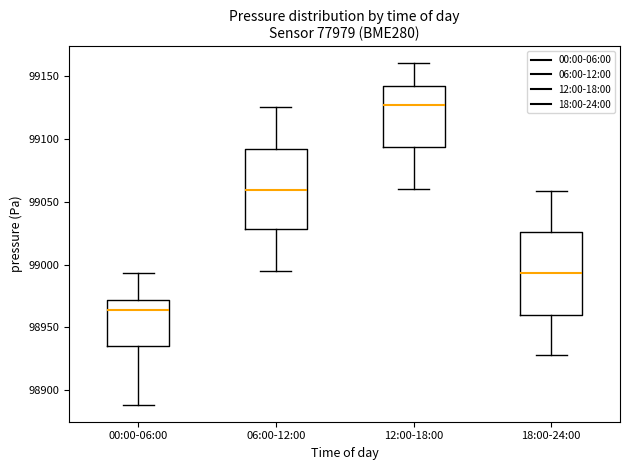

Which box's median line is the lowest?

00:00-06:00